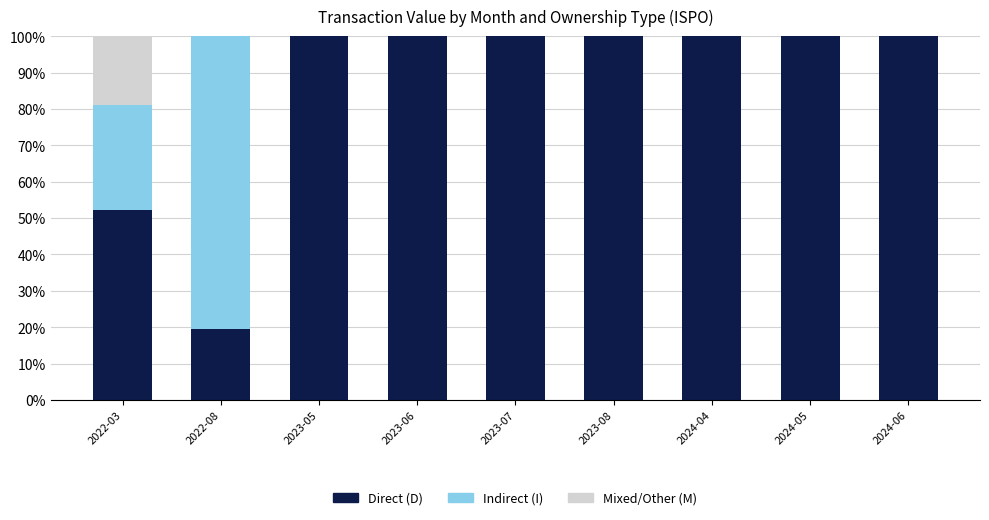

What is the difference between the second highest and second lowest values in the Direct (D) series?

0.5